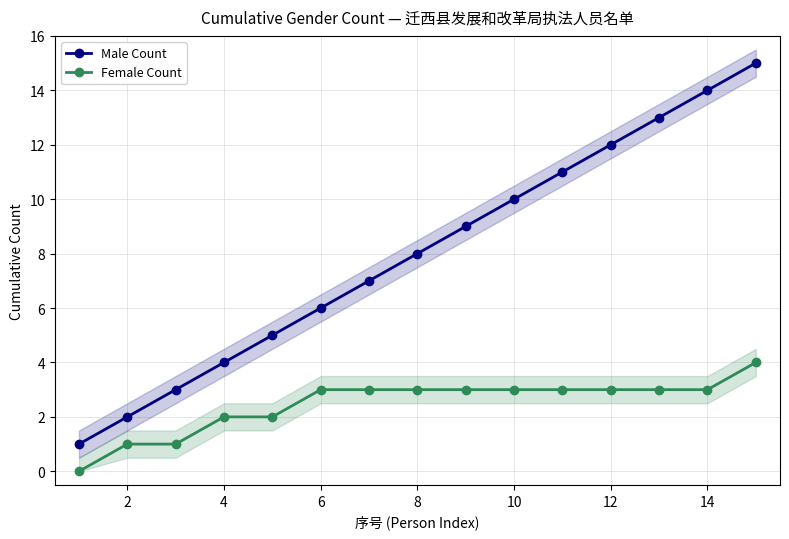

Reading left to right, transcribe all the data shown in this chart.

Male Count: 1	2	3	4	5	6	7	8	9	10	11	12	13	14	15
Female Count: 0	1	1	2	2	3	3	3	3	3	3	3	3	3	4